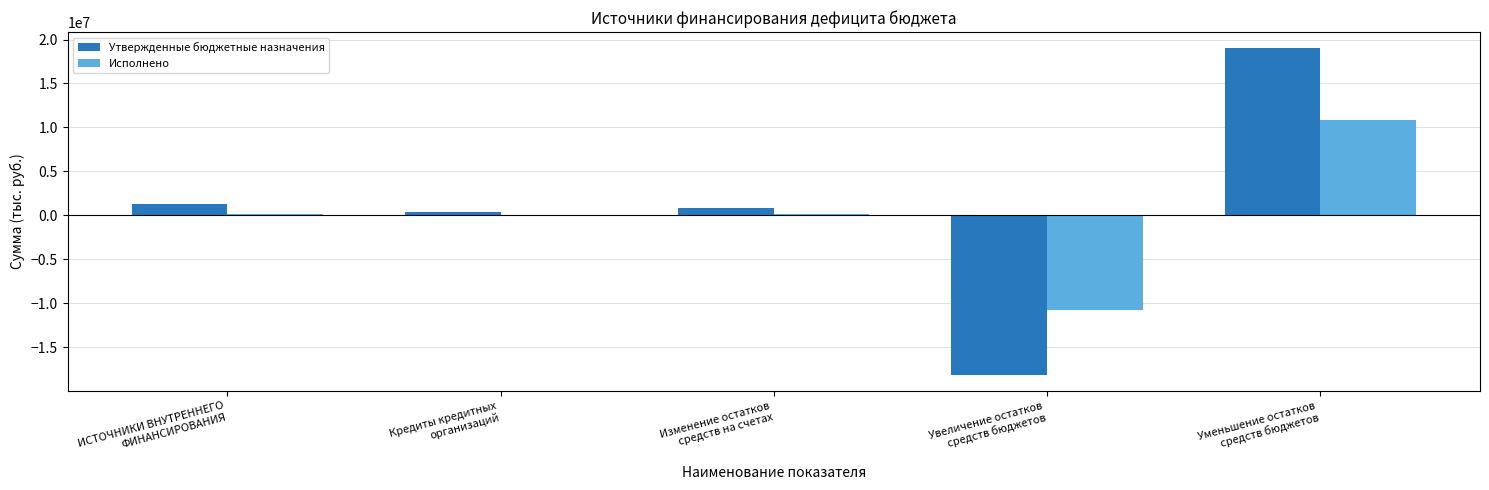

What is the maximum value for Утвержденные бюджетные назначения?

18995422.8